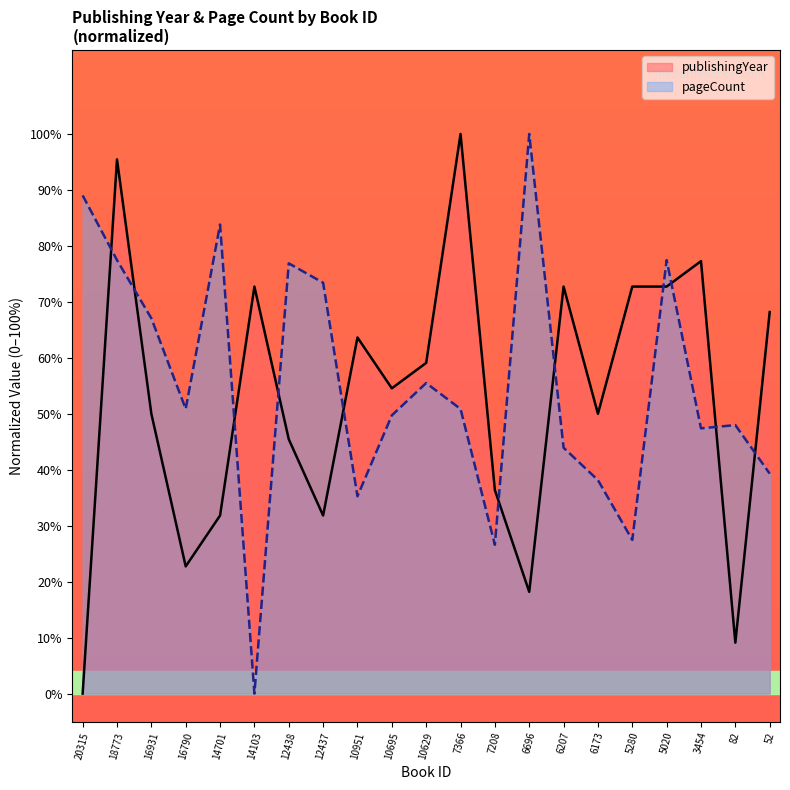

Reading right to left, transcribe all the data shown in this chart.

publishingYear: 68.2	9.1	77.3	72.7	72.7	50.0	72.7	18.2	36.4	100.0	59.1	54.5	63.6	31.8	45.5	72.7	31.8	22.7	50.0	95.5	0.0
pageCount: 39.3	48.0	47.4	77.5	27.5	38.2	43.9	100.0	26.6	50.9	55.5	49.7	35.3	73.4	76.9	0.0	83.8	50.9	67.1	77.5	89.0